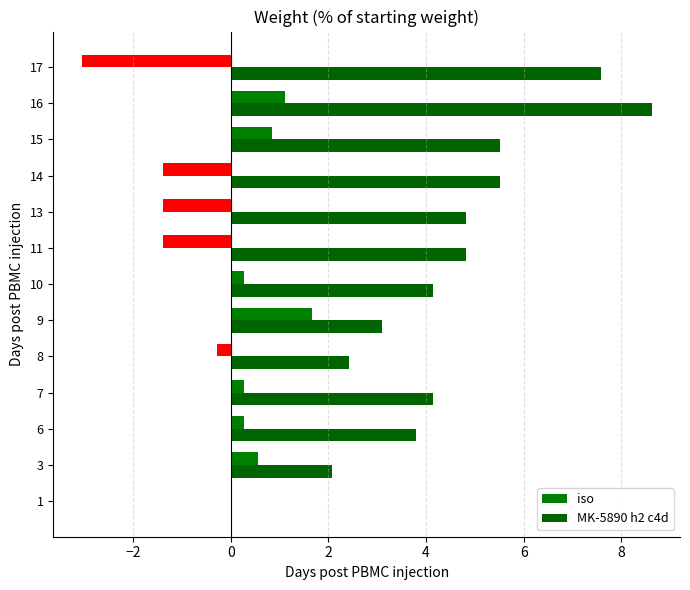

What are all the series names shown in the legend?

iso, MK-5890 h2 c4d